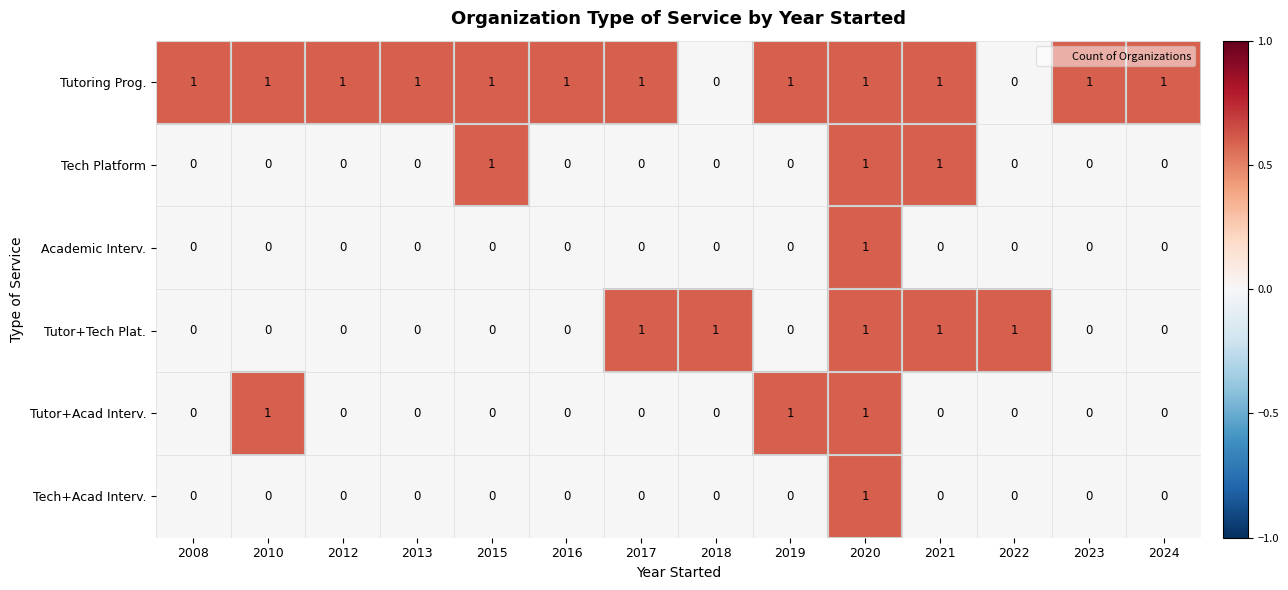

How many Tutor+Acad Interv. values are between 0 and 1?

14